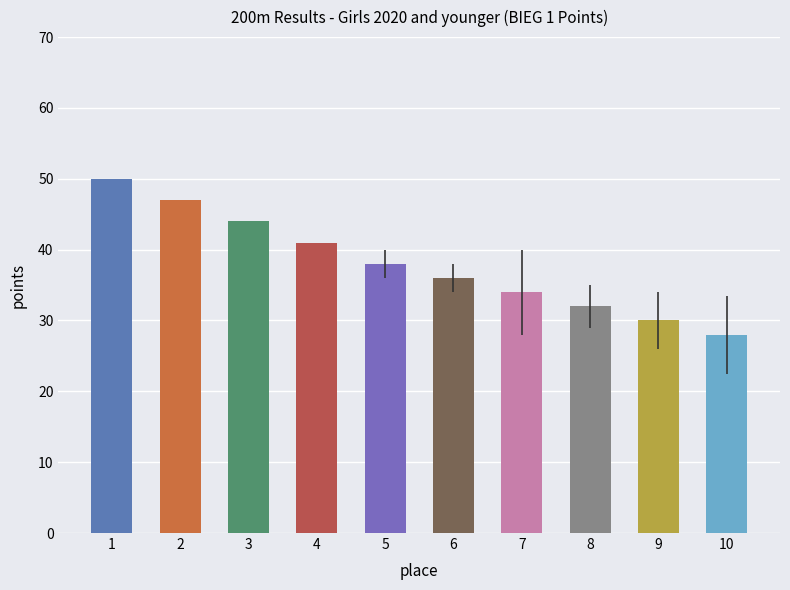

What is the value of the 2nd bar from the left?

47